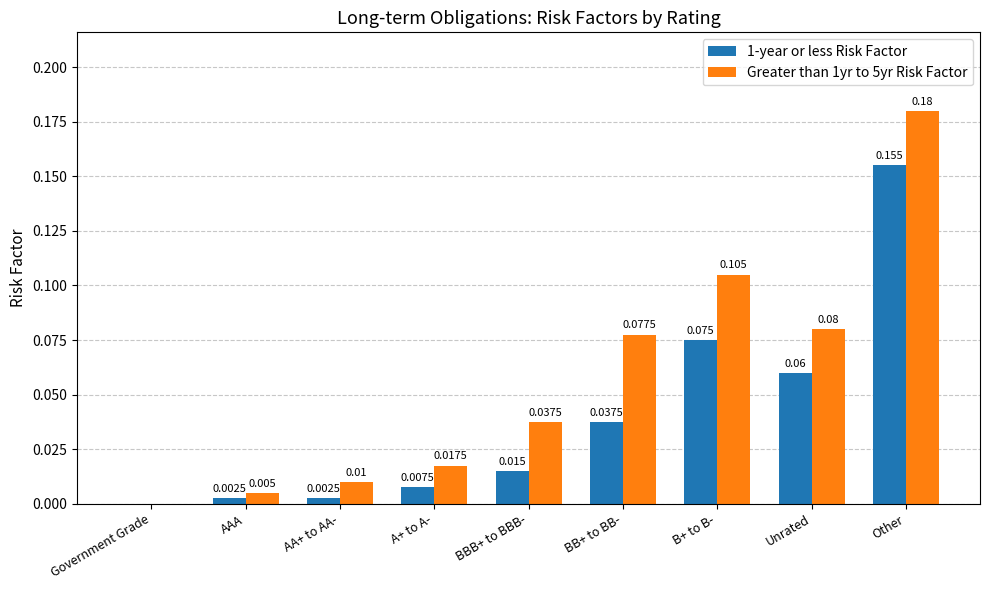

At which category is the sum across all series the highest?

Other